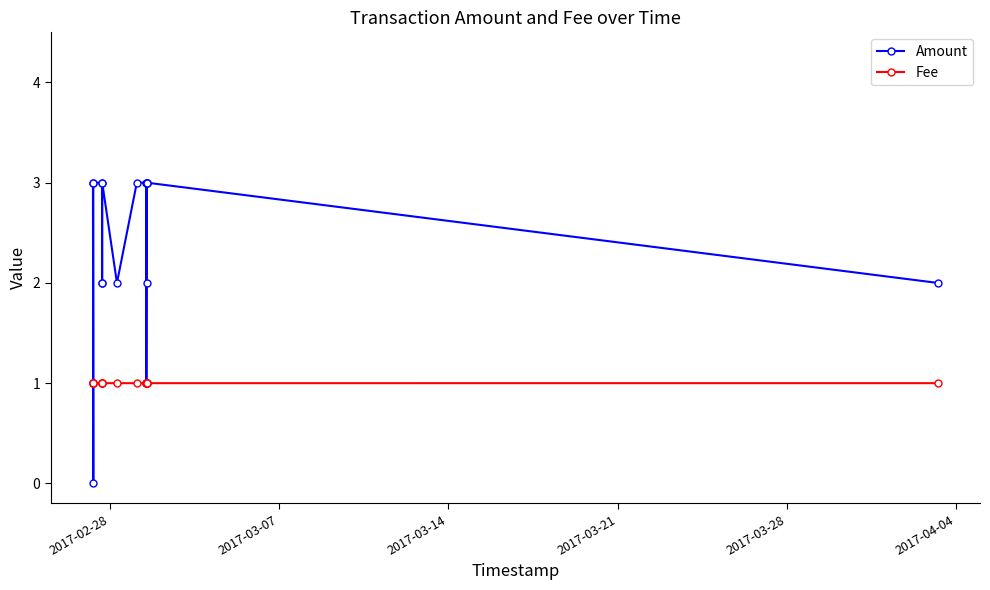

What are all the series names shown in the legend?

Amount, Fee